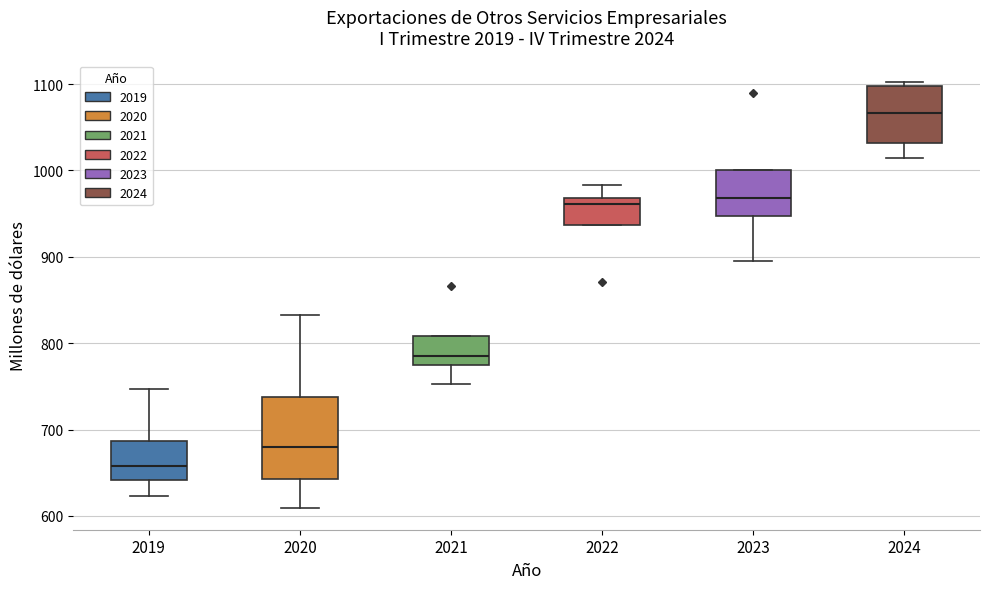

Which box has the lowest median line?

2019